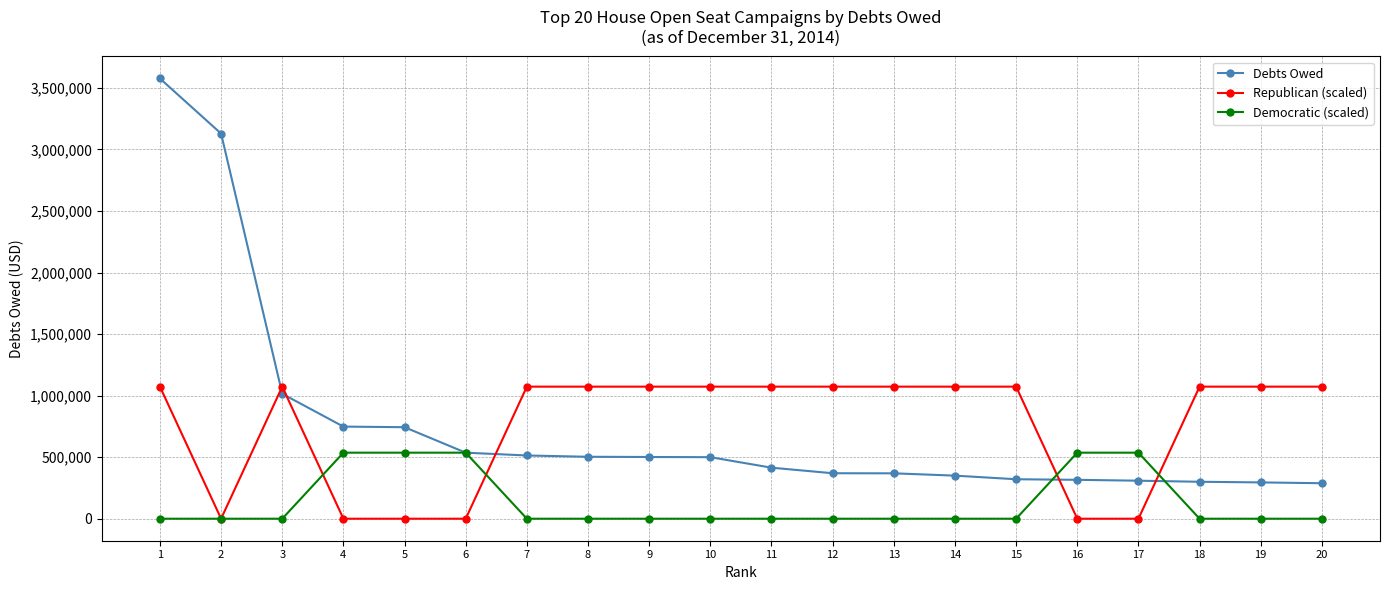

What is the difference between the maximum and minimum values in the Democratic (scaled) series?

536507.0